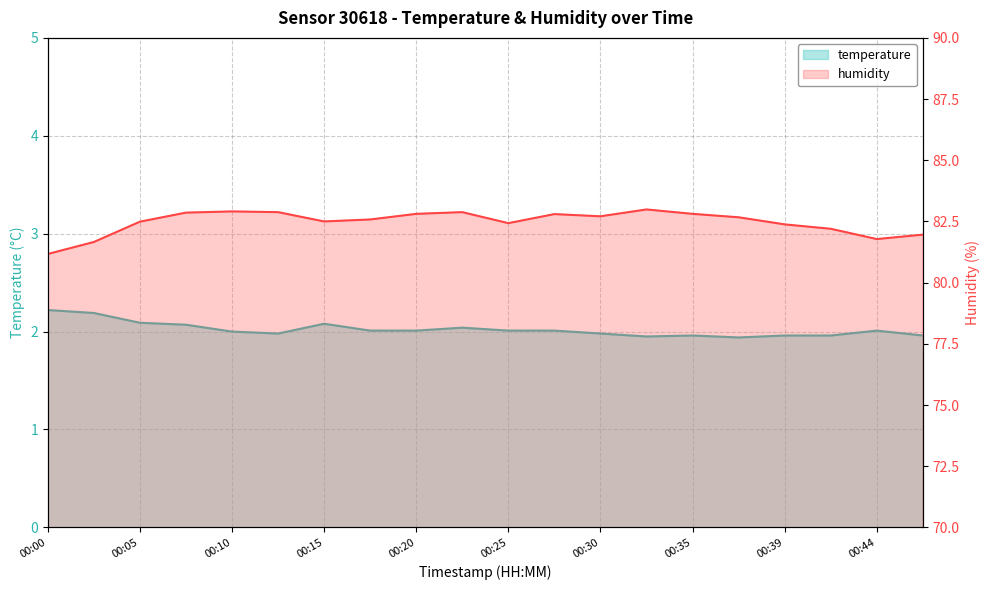

What is the maximum value shown in the chart?

83.0